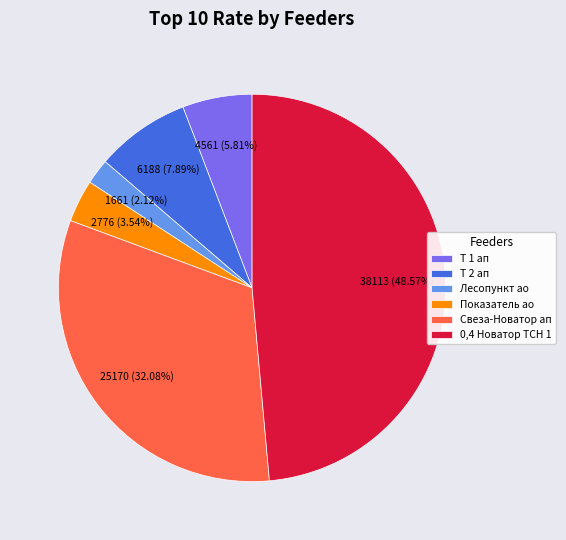

Count the number of slices in the pie.

6